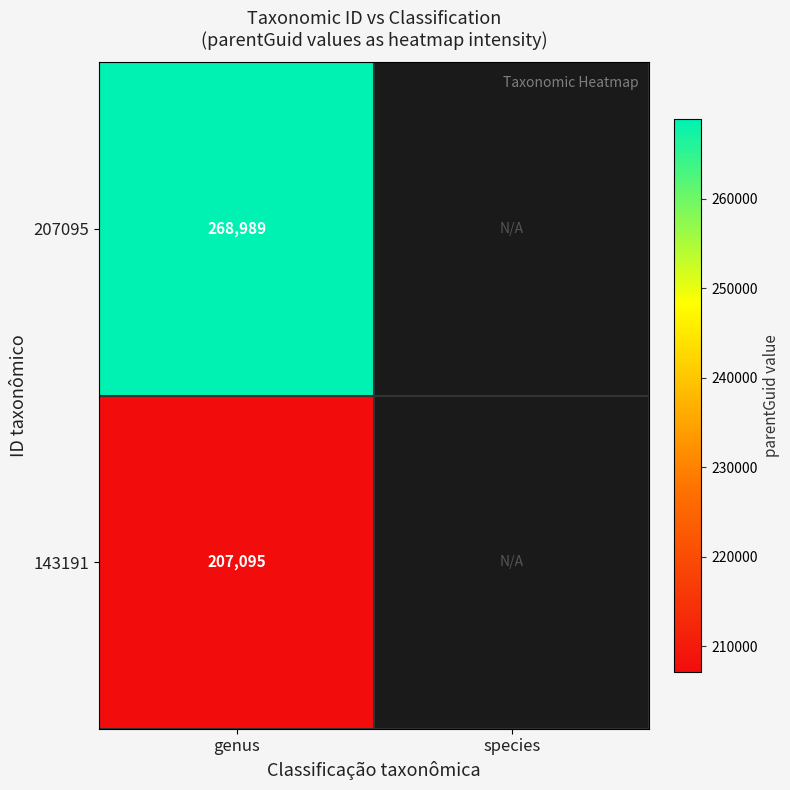

Count the number of categories in the chart.

2